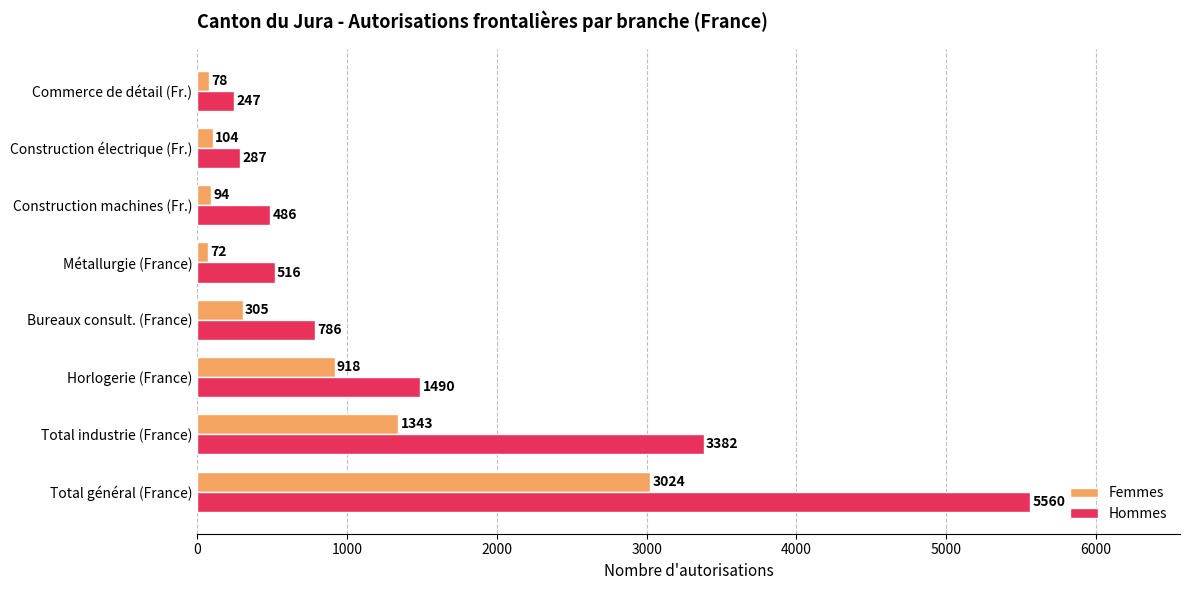

What is the sum of all Femmes values?

5938